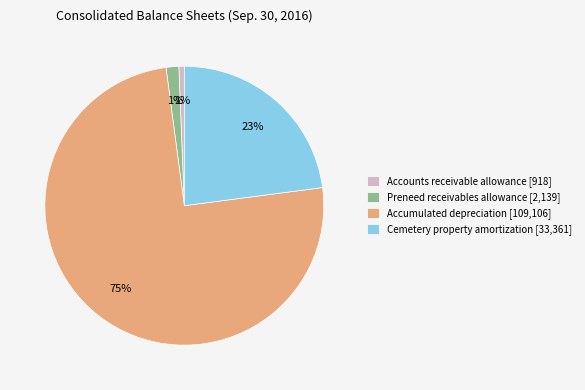

To the nearest percent, what is the combined percentage of Accumulated depreciation and Preneed receivables allowance?

76%